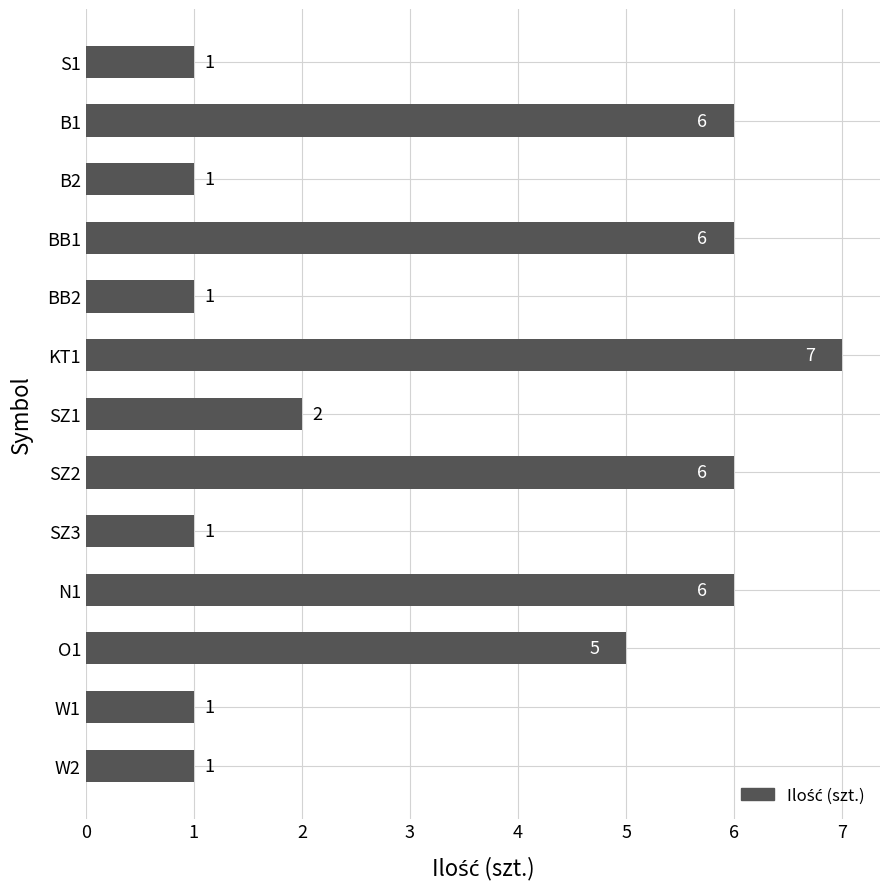

What is the change in value from S1 to KT1?

+6